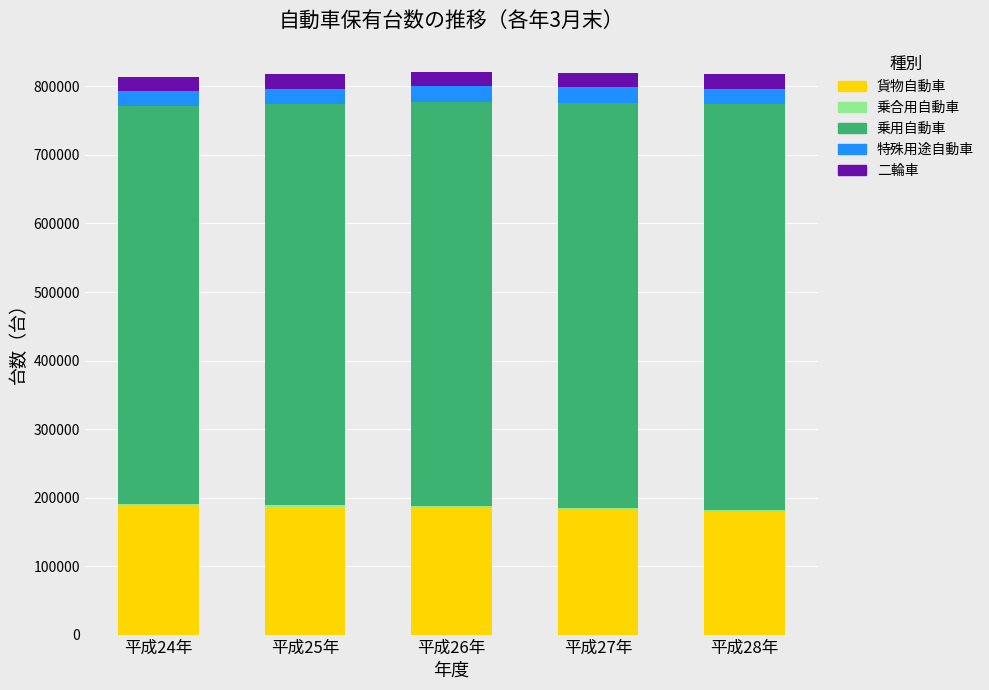

What is the highest value of the 貨物自動車 series?

188064